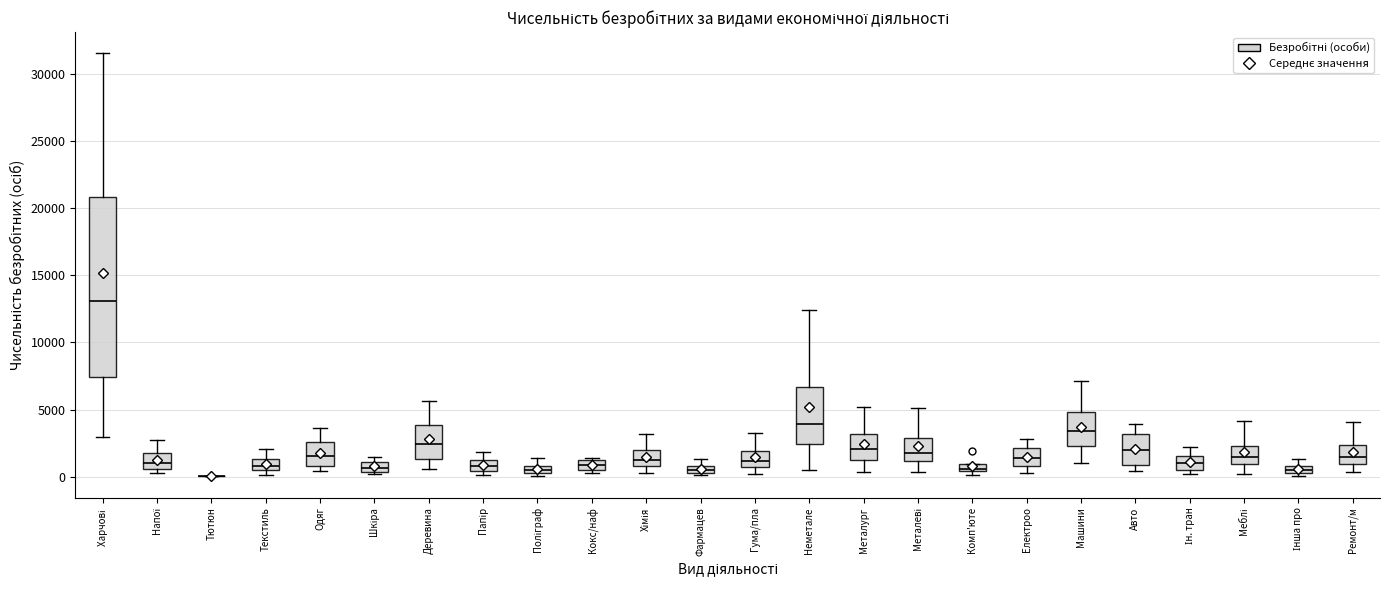

Where is the lower edge of the box for Текстиль on the y-axis? The values are not printed on the chart, so give them approximately, as read against the axis.

500